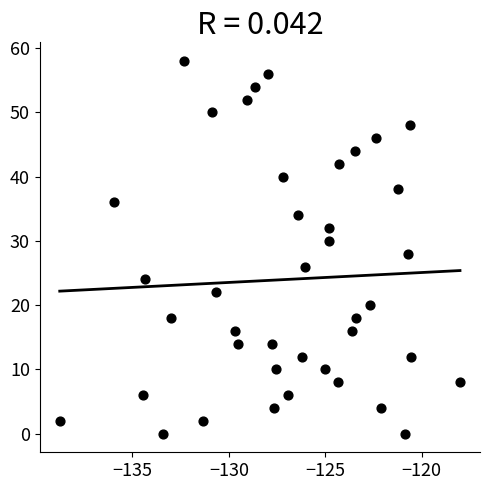

What is the range of Y values (max minus min)?

58